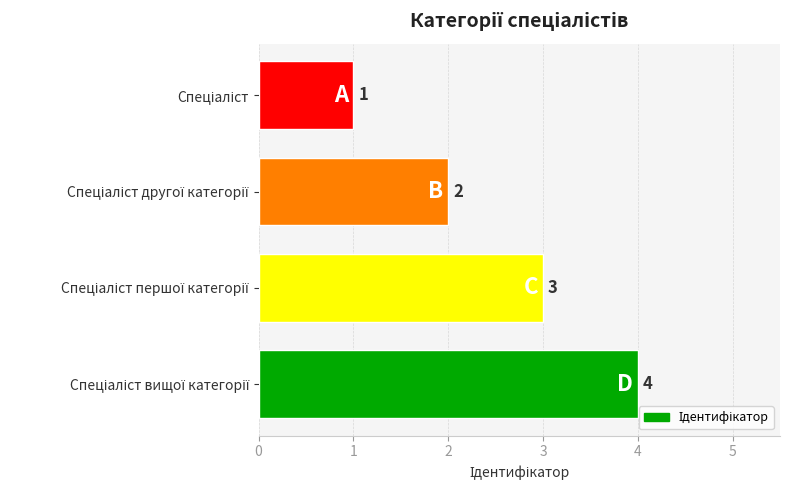

What is the value of the 4th bar from the top?

4